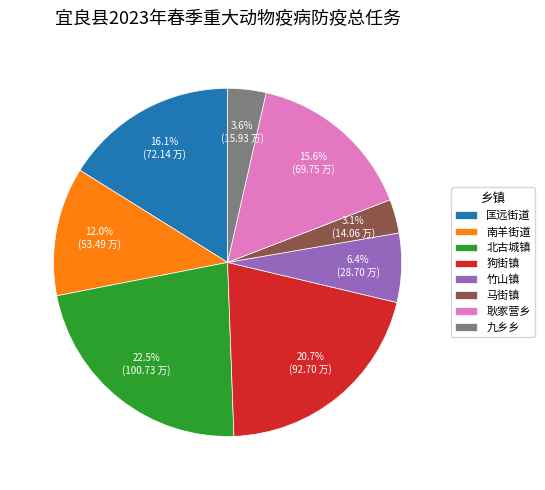

How much of the chart is everything except 竹山镇?

93.6%